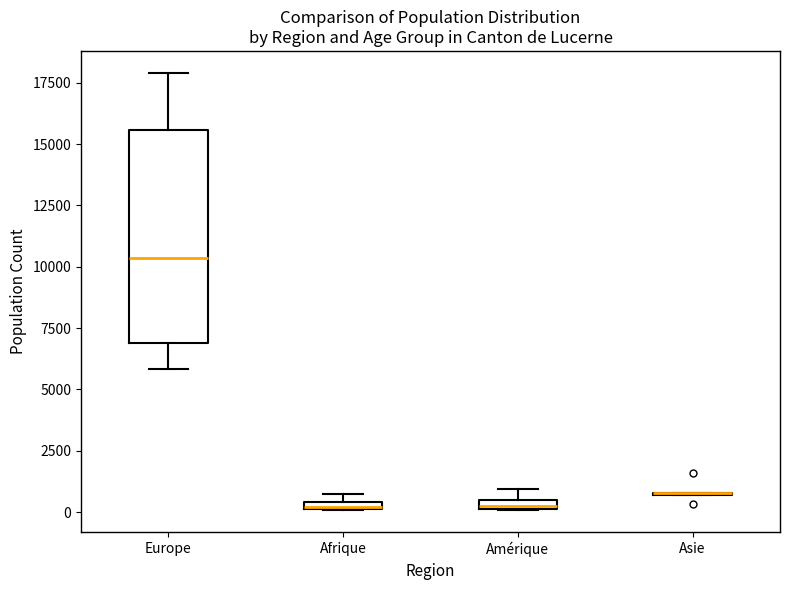

Where is the upper edge of the box for Amérique on the y-axis? The values are not printed on the chart, so give them approximately, as read against the axis.

500